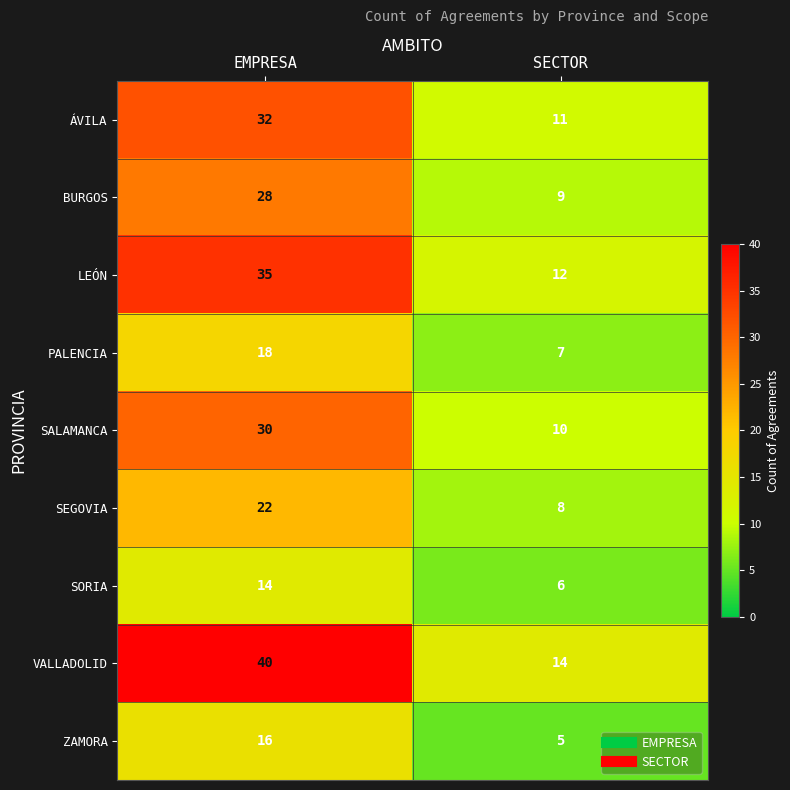

What is the difference between the maximum and minimum values in the ZAMORA series?

11